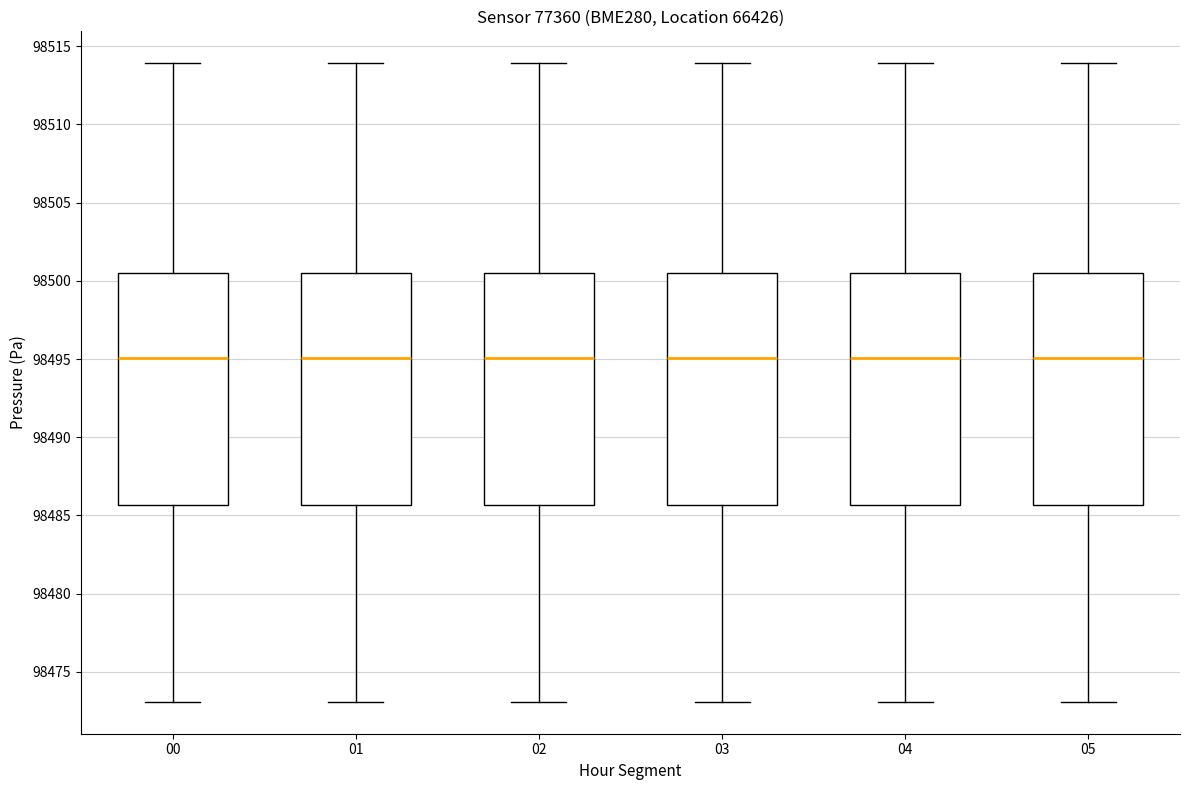

Where is the lower edge of the box at x = 02 on the y-axis? The values are not printed on the chart, so give them approximately, as read against the axis.

98485.5